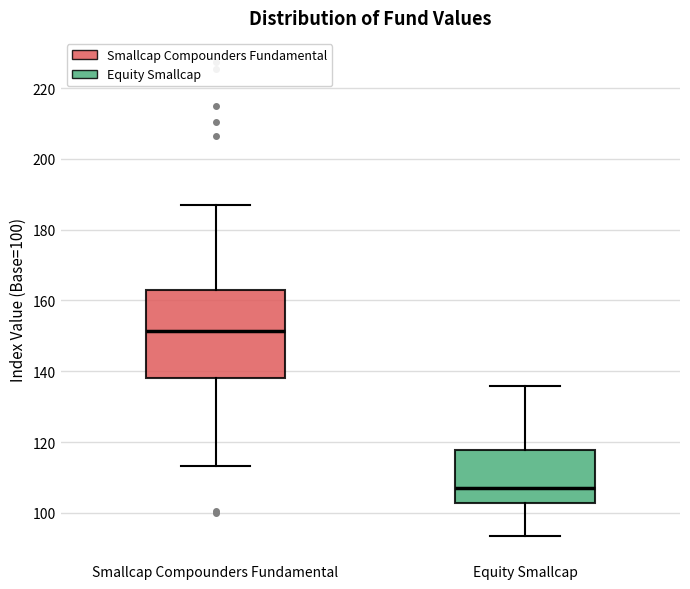

Where is the lower edge of the box for Smallcap Compounders Fundamental on the y-axis? The values are not printed on the chart, so give them approximately, as read against the axis.

138